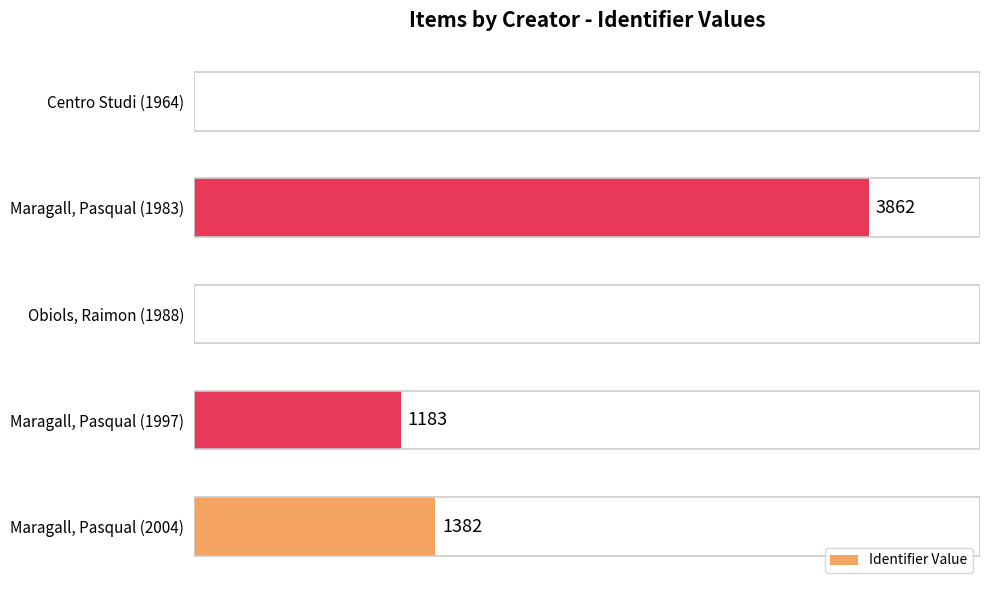

Which label corresponds to the largest value in the chart?

Maragall, Pasqual (1983)